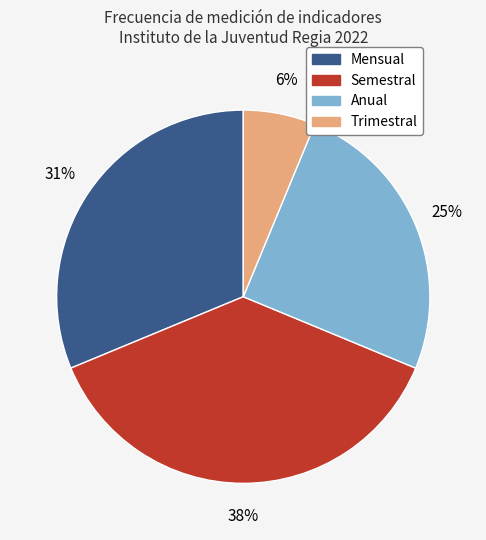

To the nearest percent, what is the average slice percentage?

25%